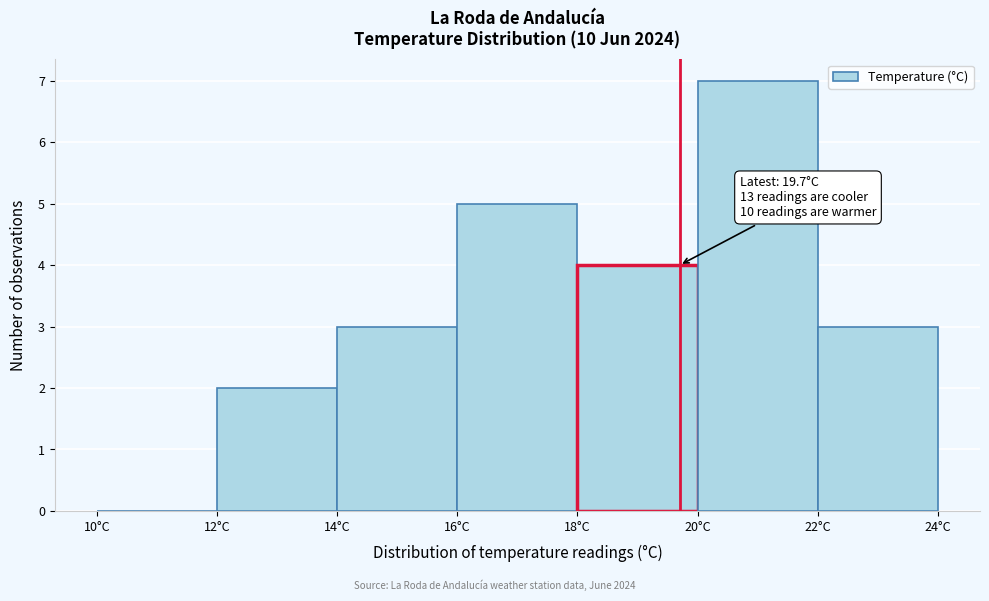

Over which range of the x-axis is the bar tallest?

20 to 22